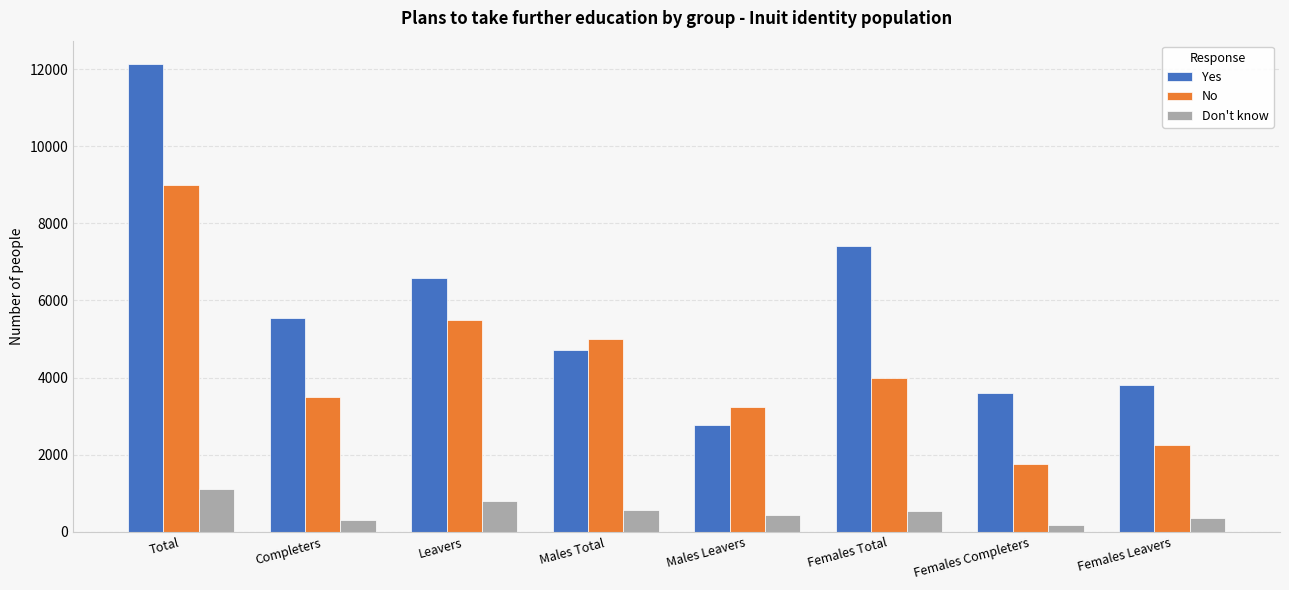

The No series shows 4000 at Females Total. True or false?

True